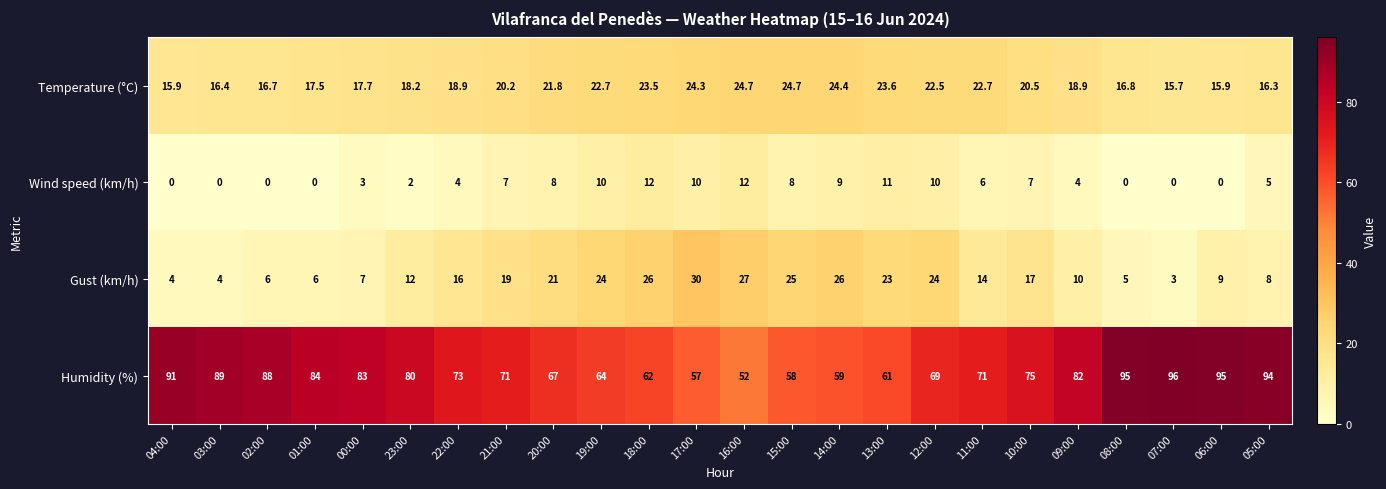

Is it true that Wind speed (km/h) equals 8.0 at 20:00?

True